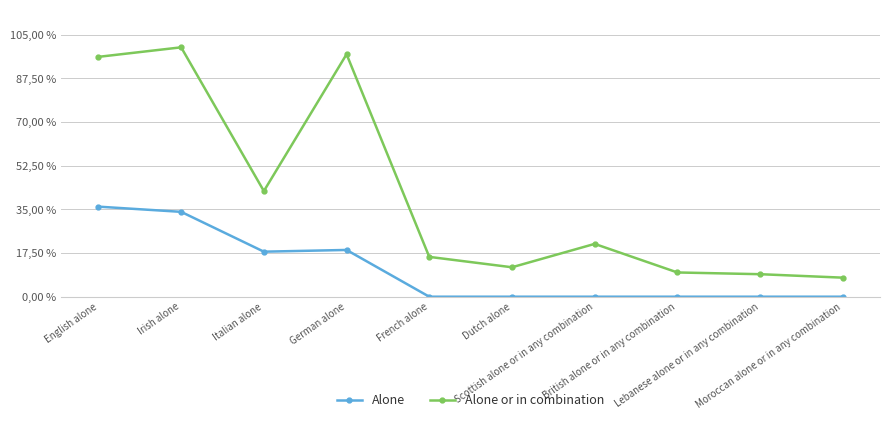

Which category has the highest value in the Alone series?

English alone